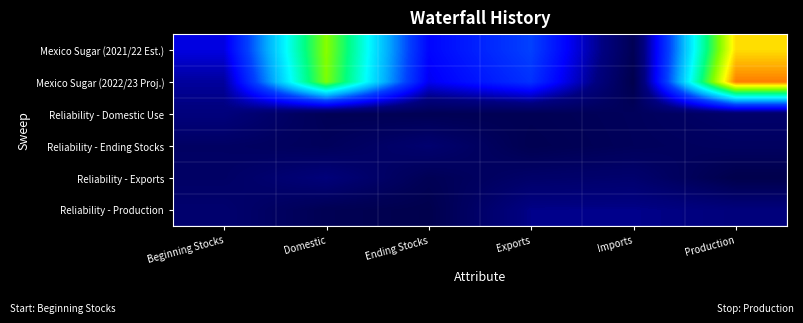

What is the smallest value displayed?

57.9